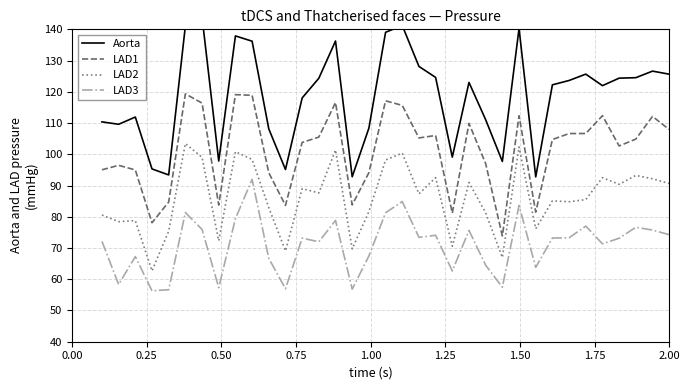

True or false: LAD2 and LAD1 intersect in this chart.

False